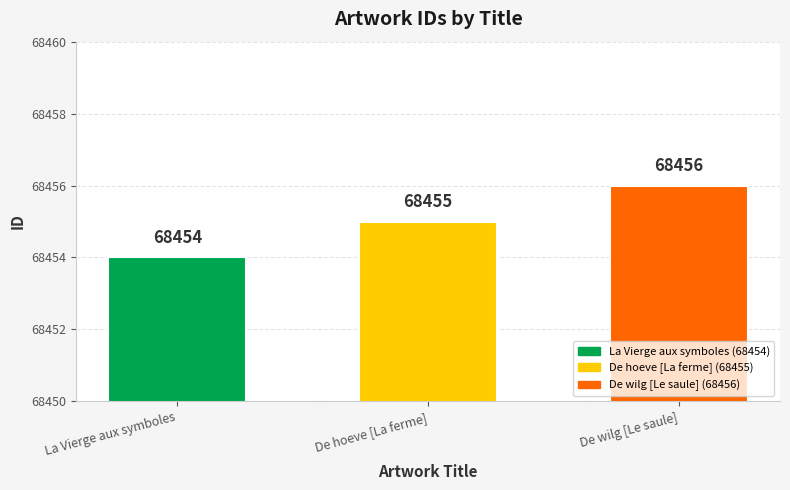

What is the maximum value shown in the chart?

68456